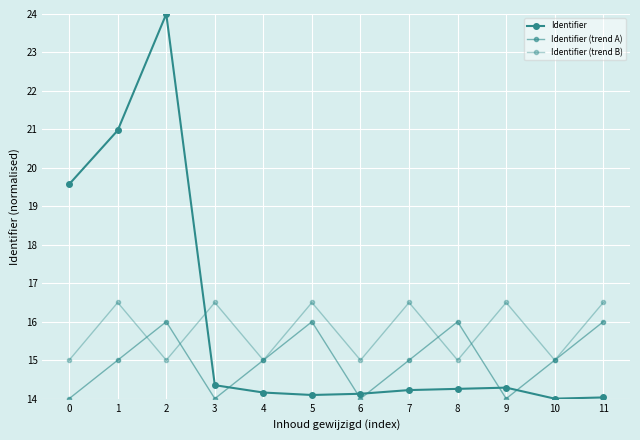

How many lines are shown in the chart?

3